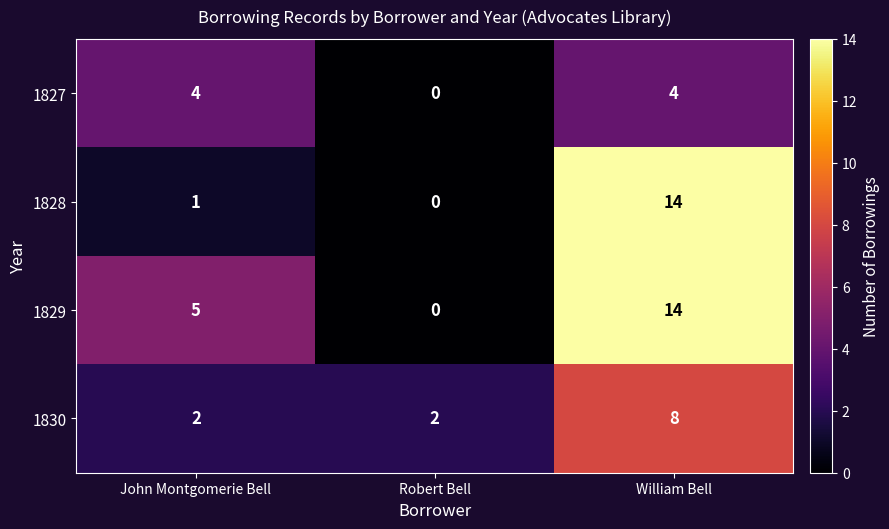

Between John Montgomerie Bell and Robert Bell, which series saw the biggest shift?

1829